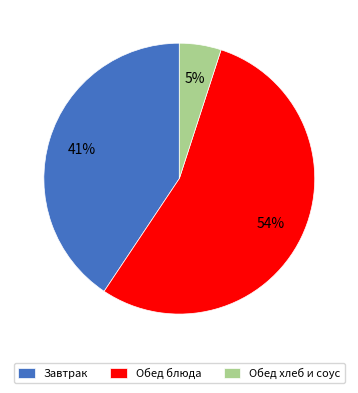

Between Обед блюда and Обед хлеб и соус, which is larger?

Обед блюда